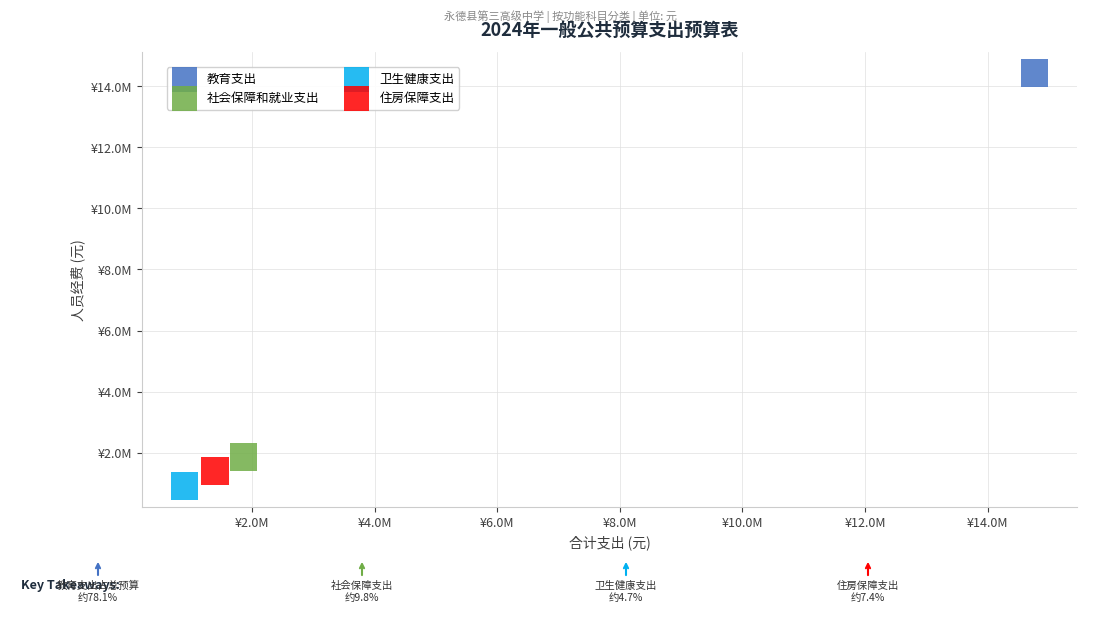

What are all the series names shown in the legend?

教育支出, 社会保障和就业支出, 卫生健康支出, 住房保障支出